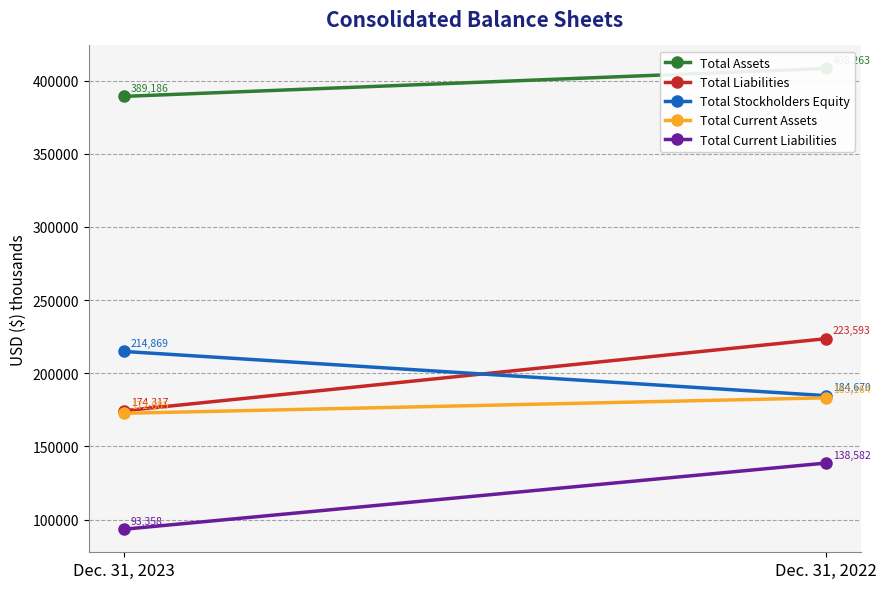

Count the Total Stockholders Equity values in the range 184670 to 214869.

2